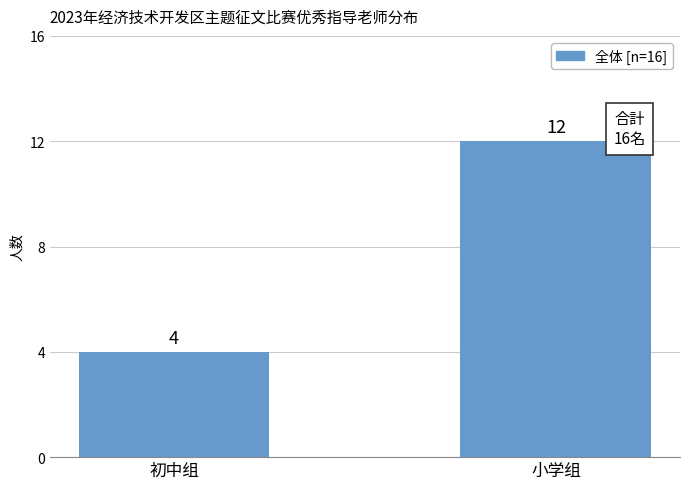

The value at 初中组 is 4. True or false?

True